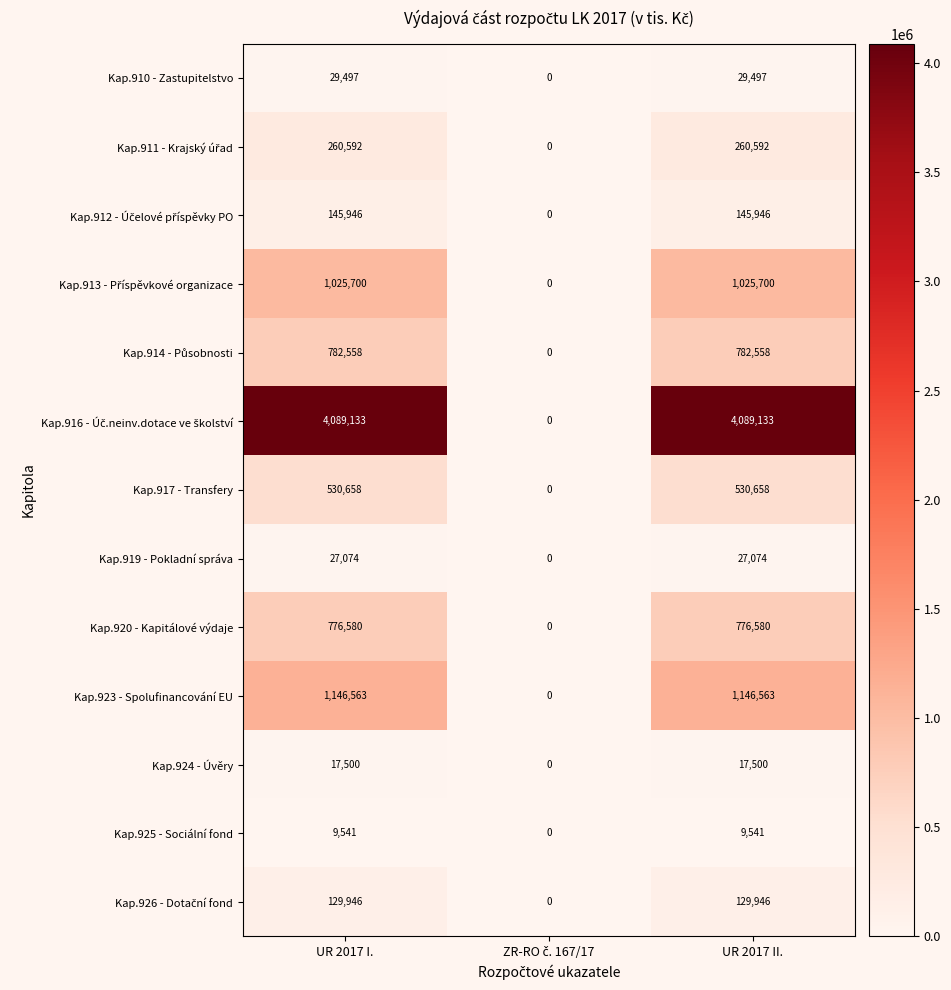

How many Kap.910 - Zastupitelstvo values are between 0 and 29497?

3